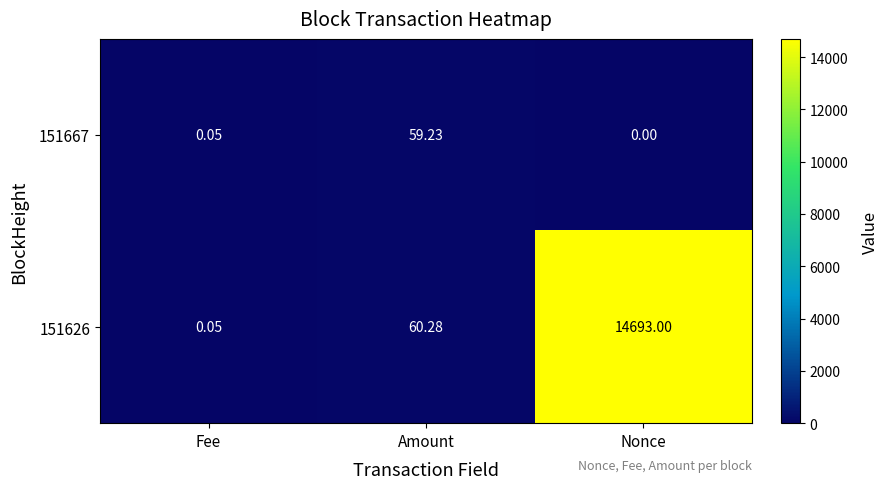

How many series are shown in this chart?

2